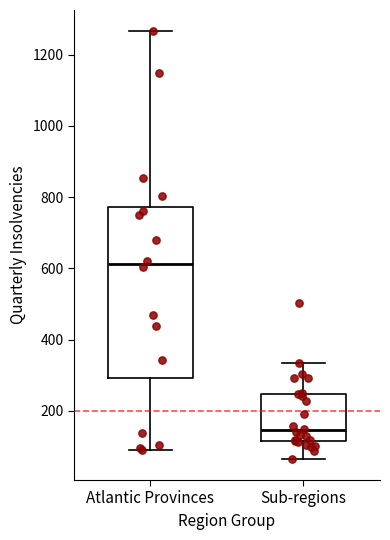

Reading left to right, transcribe this box plot: for each box, give where its median line is, the range the box spans, and where its two whiskers end, as read against the y-axis. The values are not printed on the chart, so give them approximately, as read against the axis.

Atlantic Provinces: median 620, box 300 to 780, whiskers 100 to 1260
Sub-regions: median 140, box 120 to 240, whiskers 60 to 340